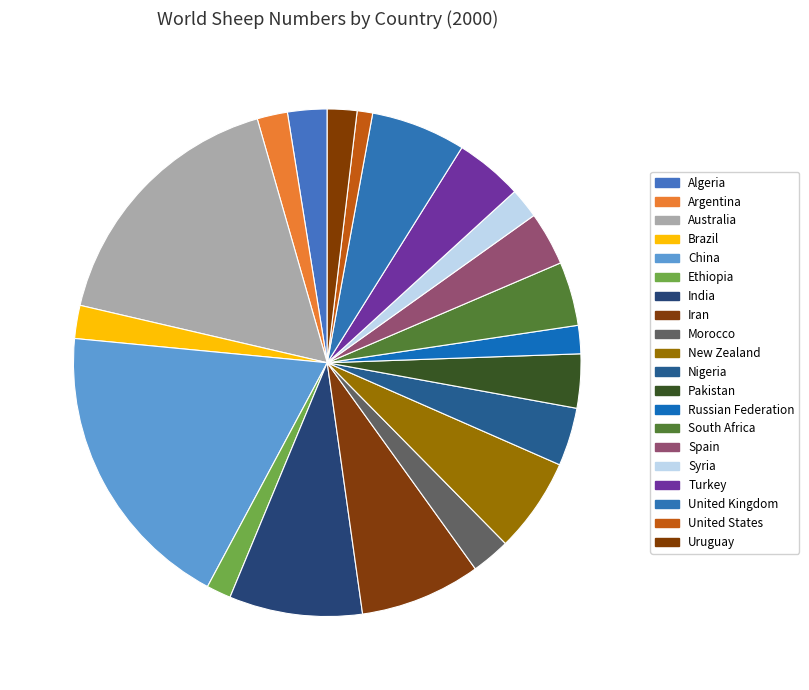

How many segments does this pie chart have?

20